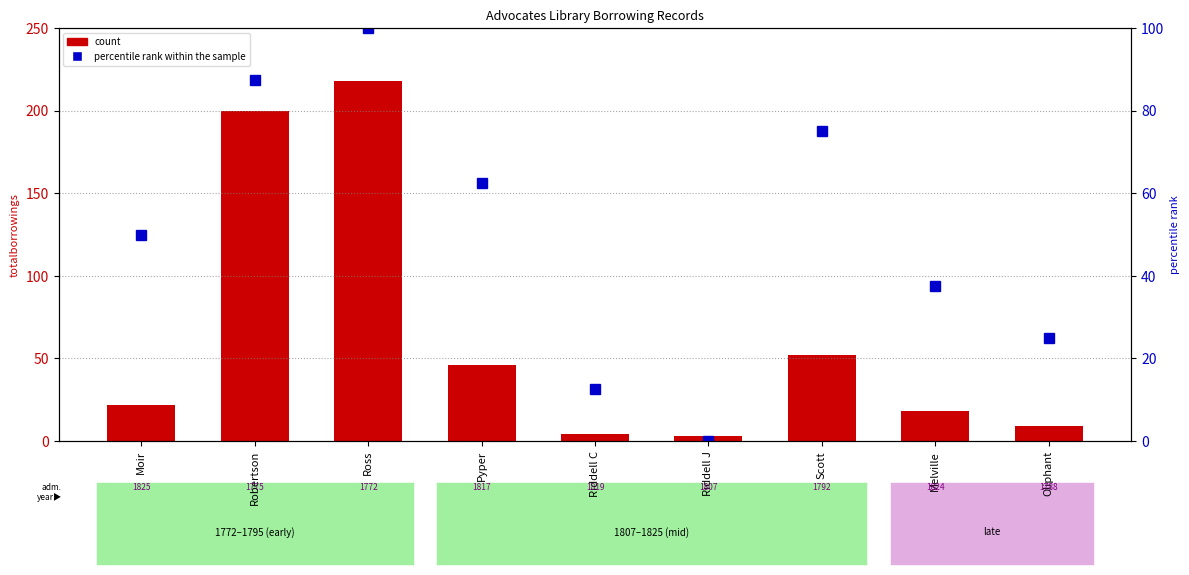

True or false: count has a value of 4.5 at Riddell J.

False